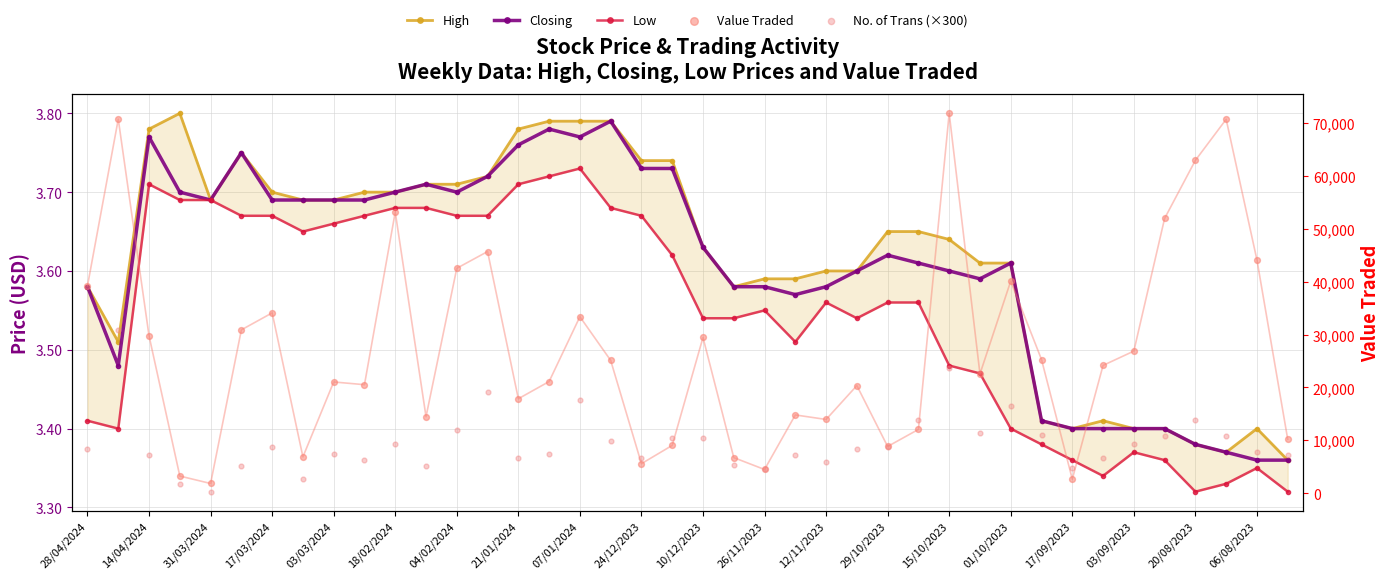

Which series reaches the maximum Y coordinate?

Value Traded